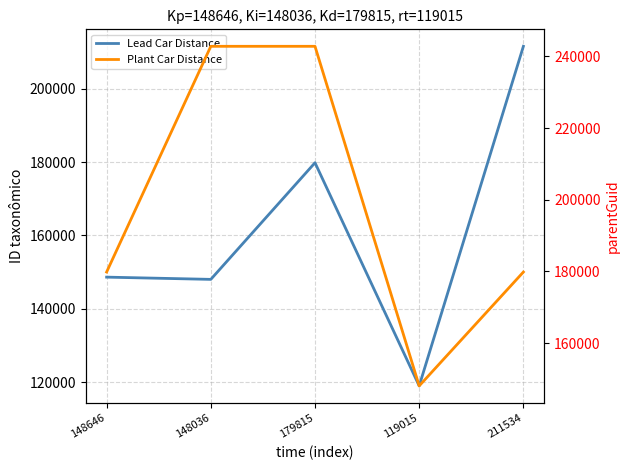

Rank the series by their average value, from highest to lowest.

Plant Car Distance, Lead Car Distance